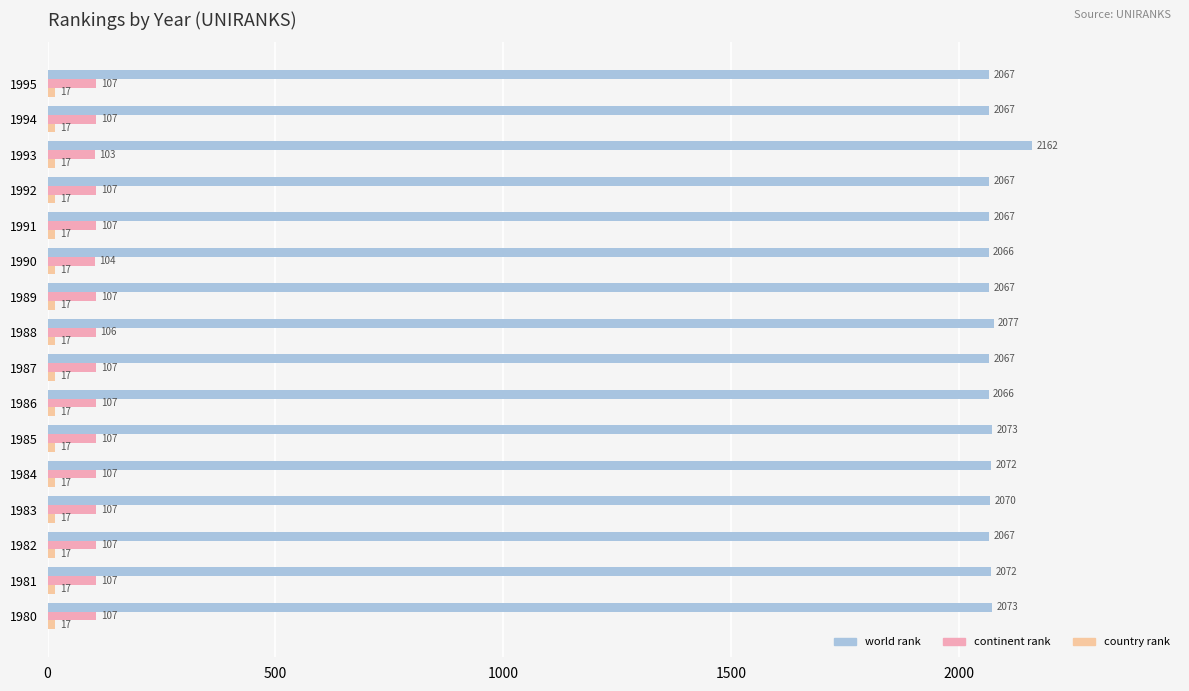

What is the approximate value of continent rank at 1993?

103